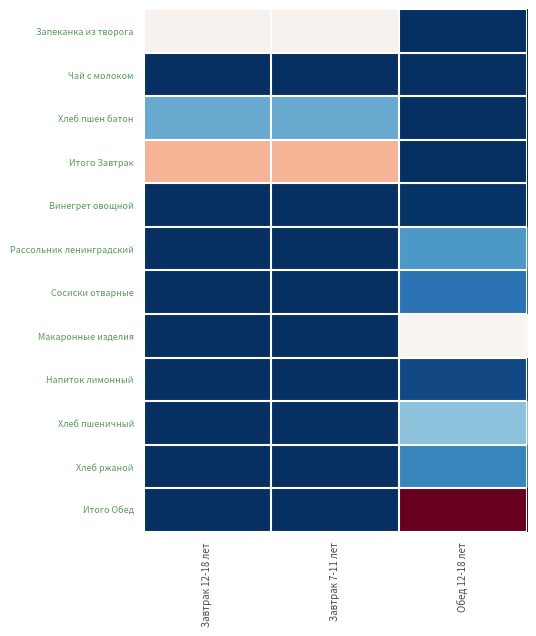

At Завтрак 7-11 лет, list the series in order from largest to smallest.

Итого Завтрак, Запеканка из творога, Хлеб пшен батон, Чай с молоком, Винегрет овощной, Рассольник ленинградский, Сосиски отварные, Макаронные изделия, Напиток лимонный, Хлеб пшеничный, Хлеб ржаной, Итого Обед